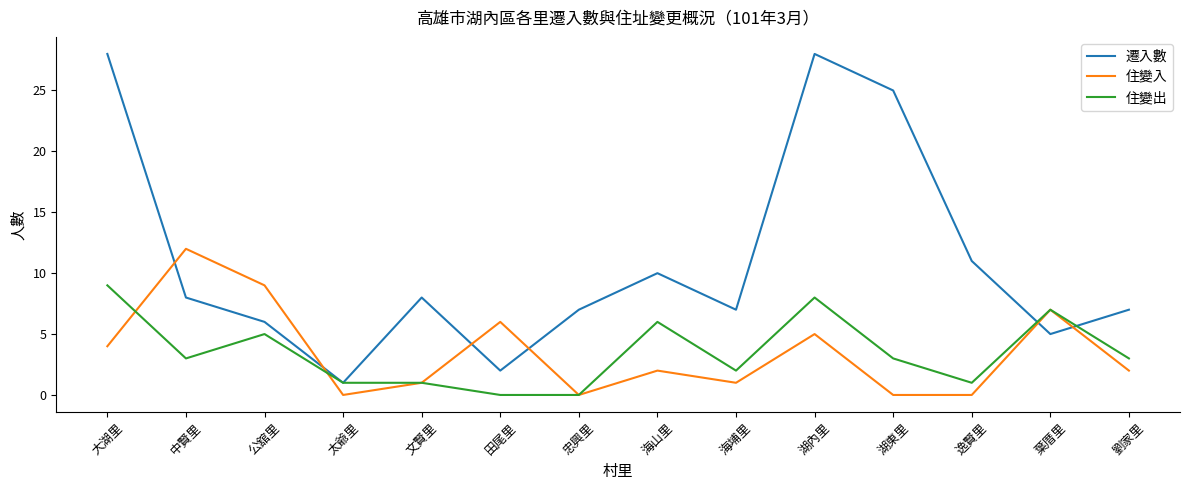

What is the sum of all 住變出 values?

49